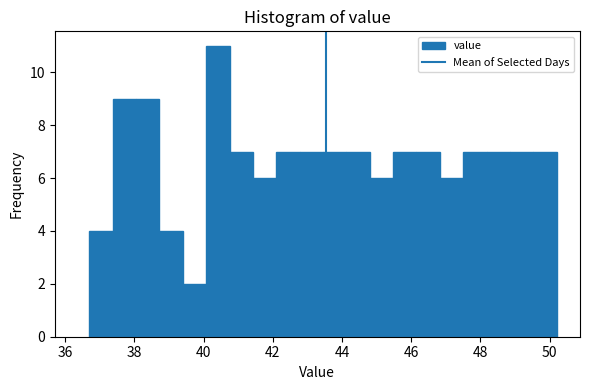

Around what value on the x-axis is the tallest bar? Give the approximate position of its centre, as read against the axis.

40.4